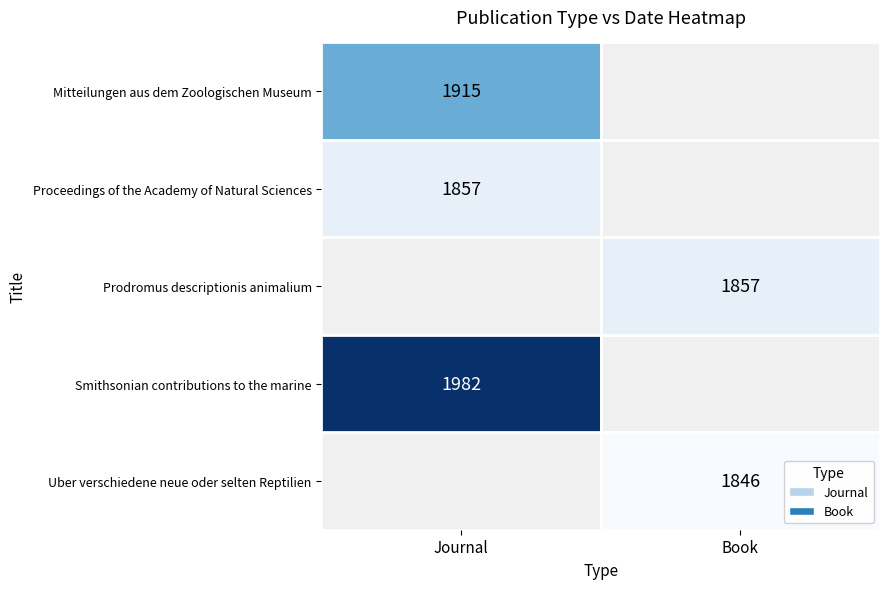

Is the value of Uber verschiedene neue oder selten Reptilien at Book greater than the value of Mitteilungen aus dem Zoologischen Museum at Journal?

No